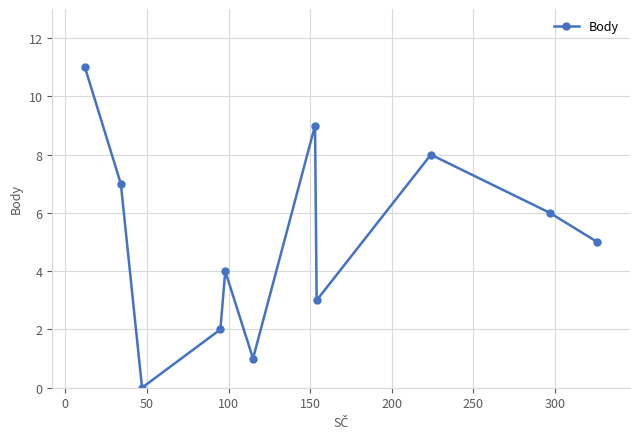

How many values are below 5?

5